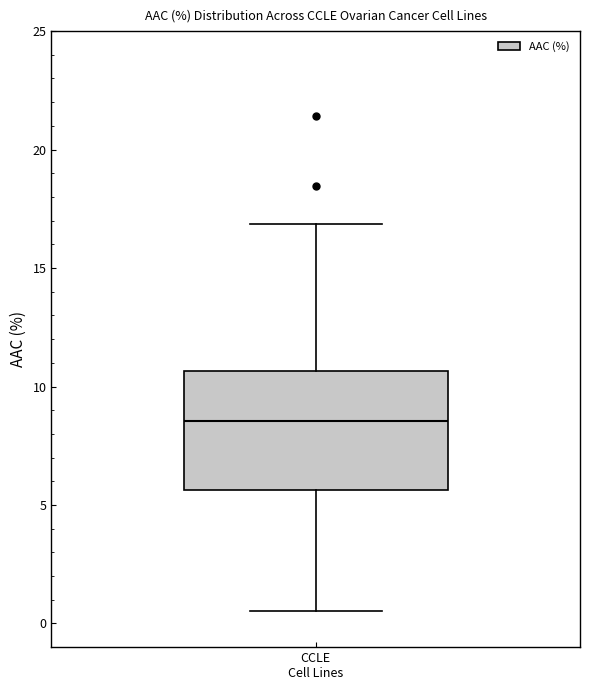

Read this box plot against the y-axis: the position of the median line, the range covered by the box, and the ends of both whiskers. The values are not printed on the chart, so give them approximately, as read against the axis.

median 8.5, box 5.5 to 10.5, whiskers 0.5 to 17.0